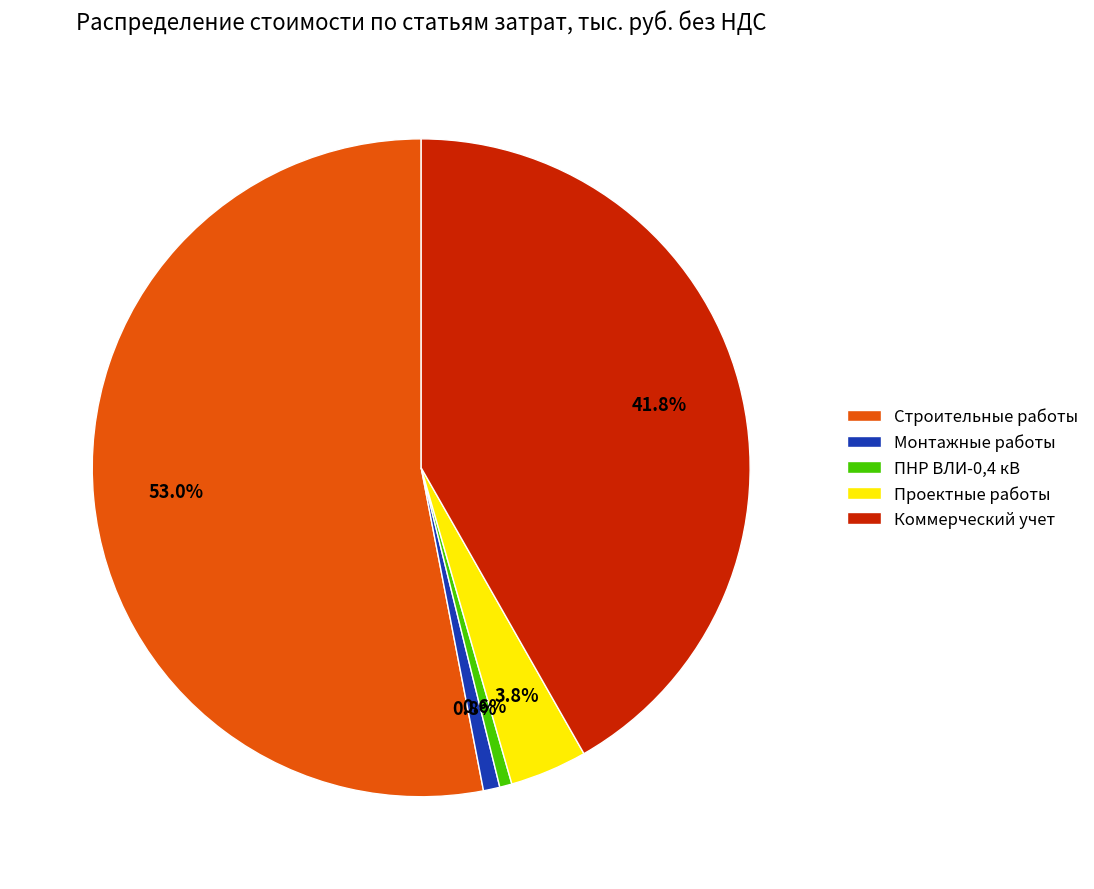

What is the largest slice in the pie chart?

Строительные работы